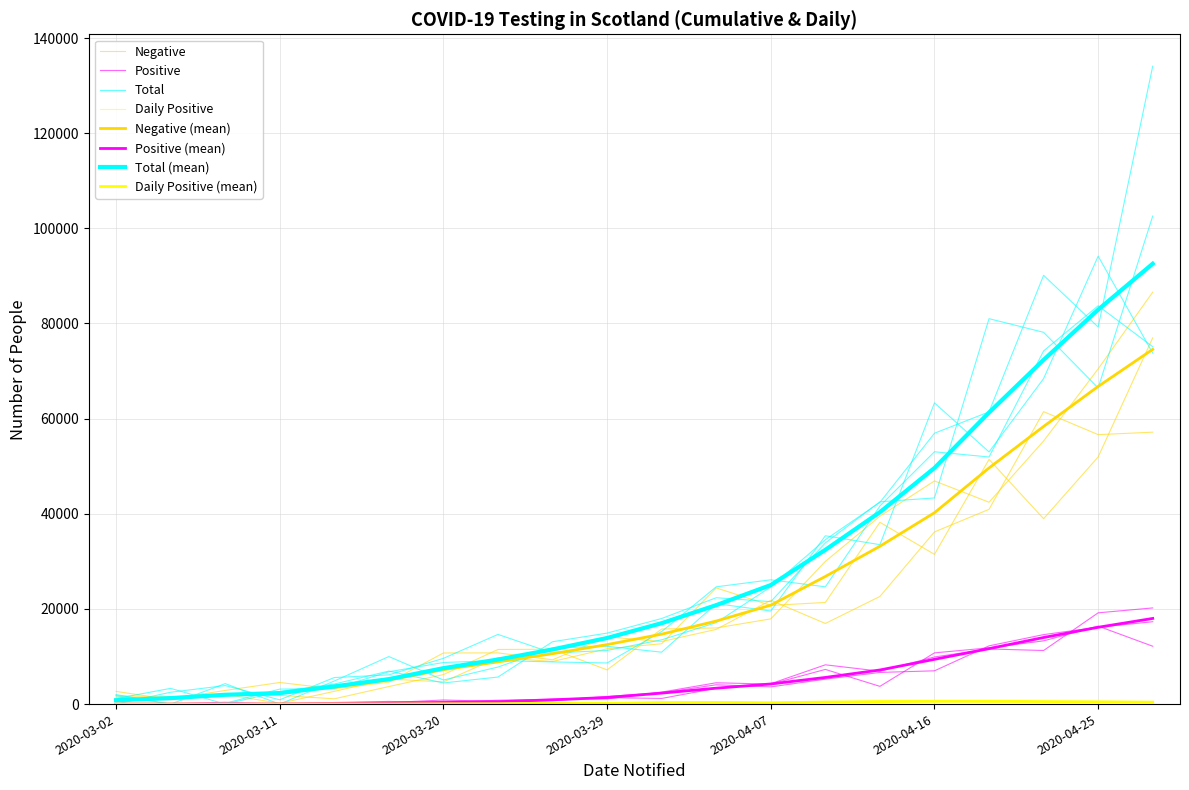

What position from the right is 2020-04-22?

3